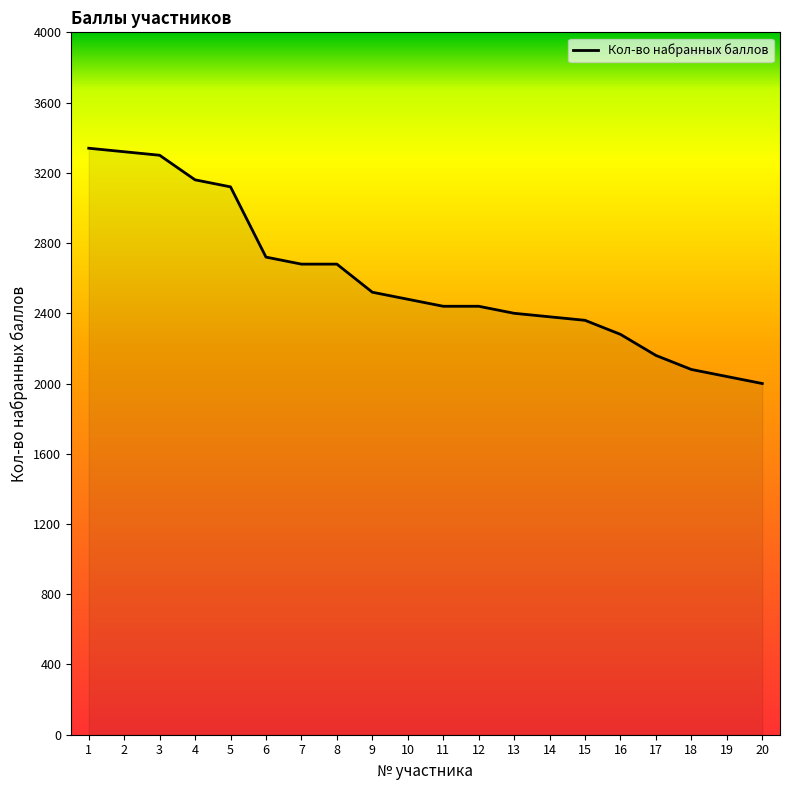

At which label does the data first exceed 2480?

1